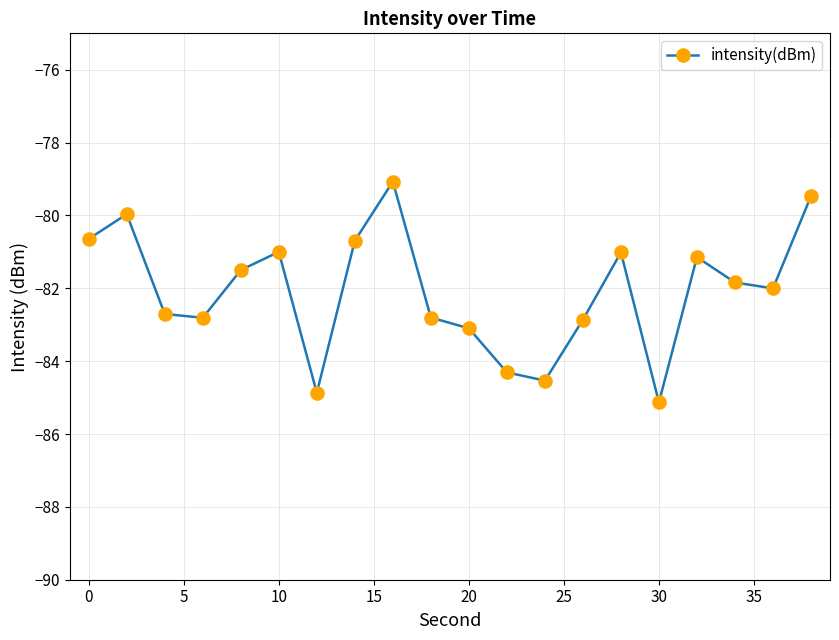

What is the difference between the second highest and minimum values?

5.7